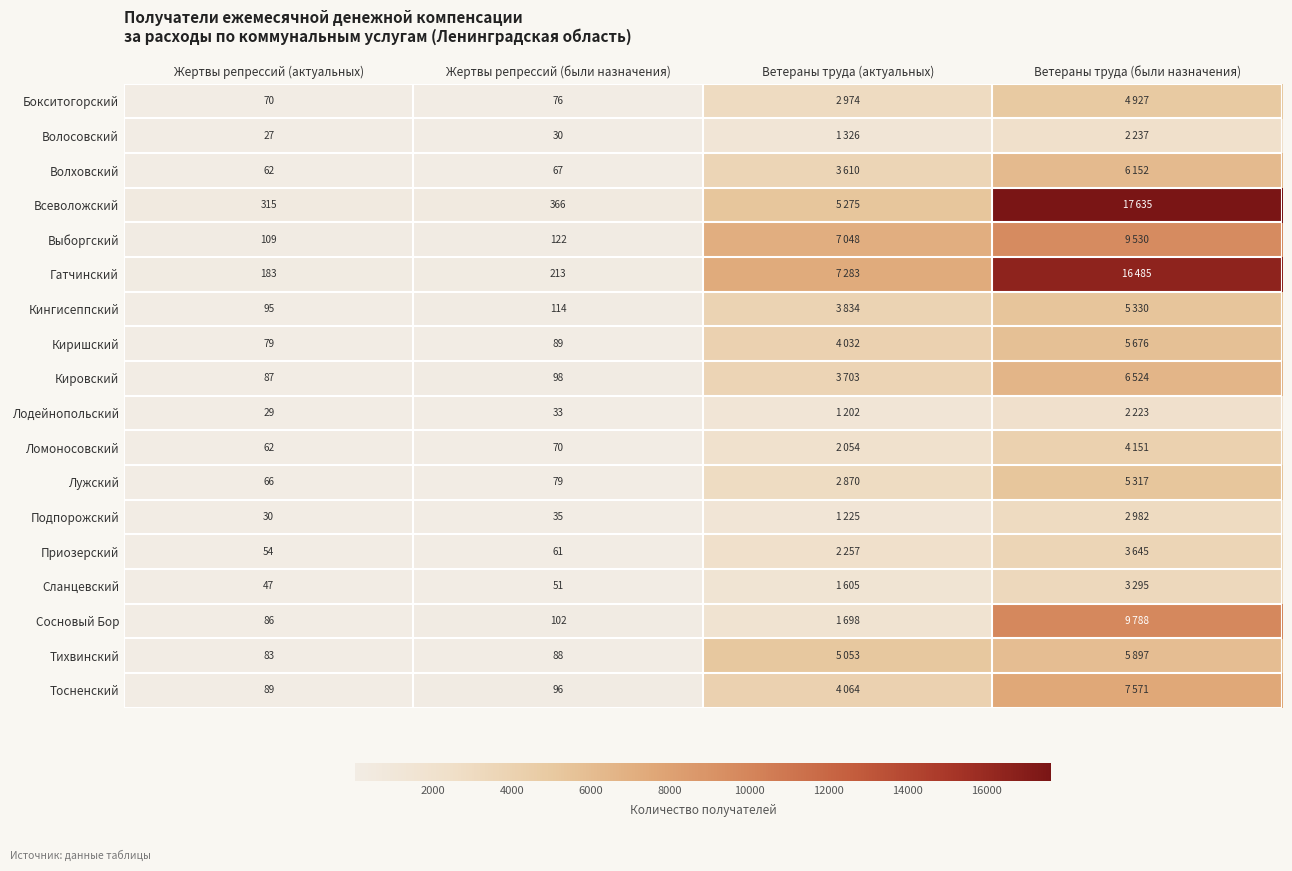

True or false: Тихвинский has a value of 88 at Жертвы репрессий (были назначения).

True